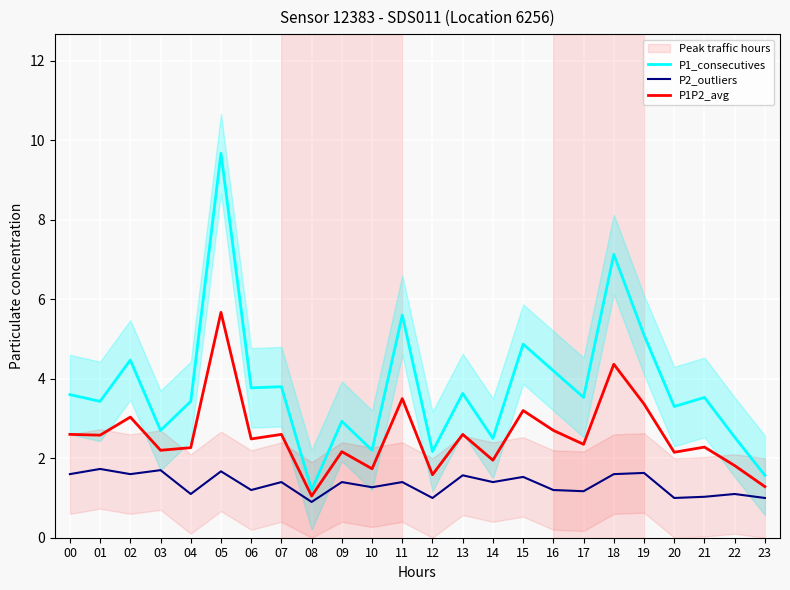

At which label does P1P2_avg reach its minimum?

08